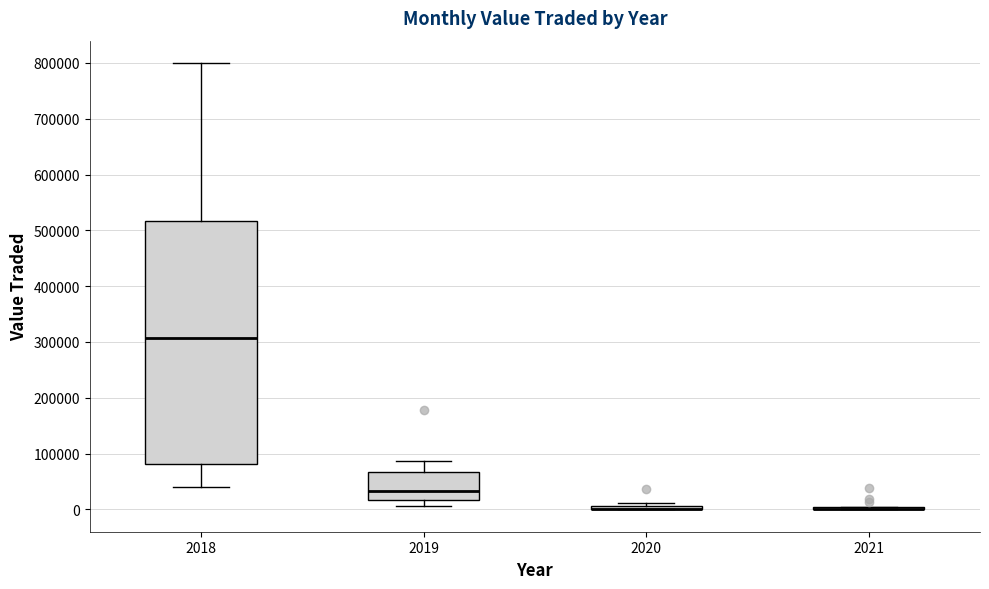

Where is the lower edge of the box at x = 2019 on the y-axis? The values are not printed on the chart, so give them approximately, as read against the axis.

20000